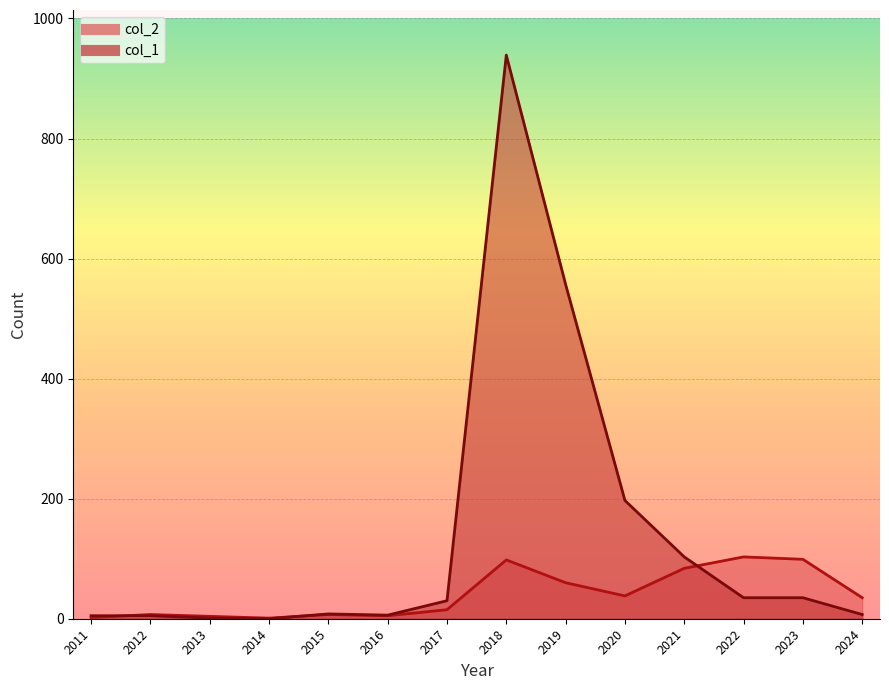

How many interior local valleys does the col_2 series have?

3